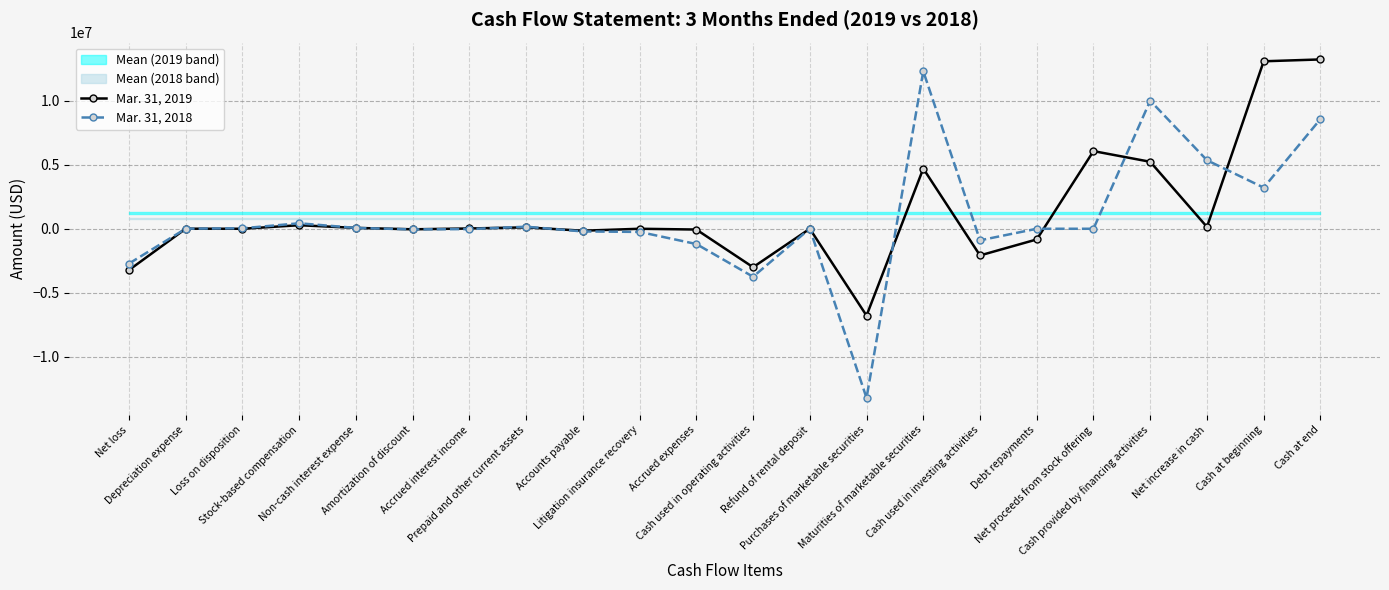

Reading right to left, extract all data points from this chart.

Mar. 31, 2019: 13222103	13077539	144564	5229881	6063214	-833333	-2082438	4700000	-6782438	0	-3002879	-60949	0	-153555	108704	22145	-42511	66971	276927	0	3861	-3224472
Mar. 31, 2018: 8561313	3210749	5350564	10000000	0	0	-903225	12300000	-13210225	7000	-3746211	-1191992	-246722	-209714	160248	-24182	-48863	64966	427280	37478	5261	-2719971